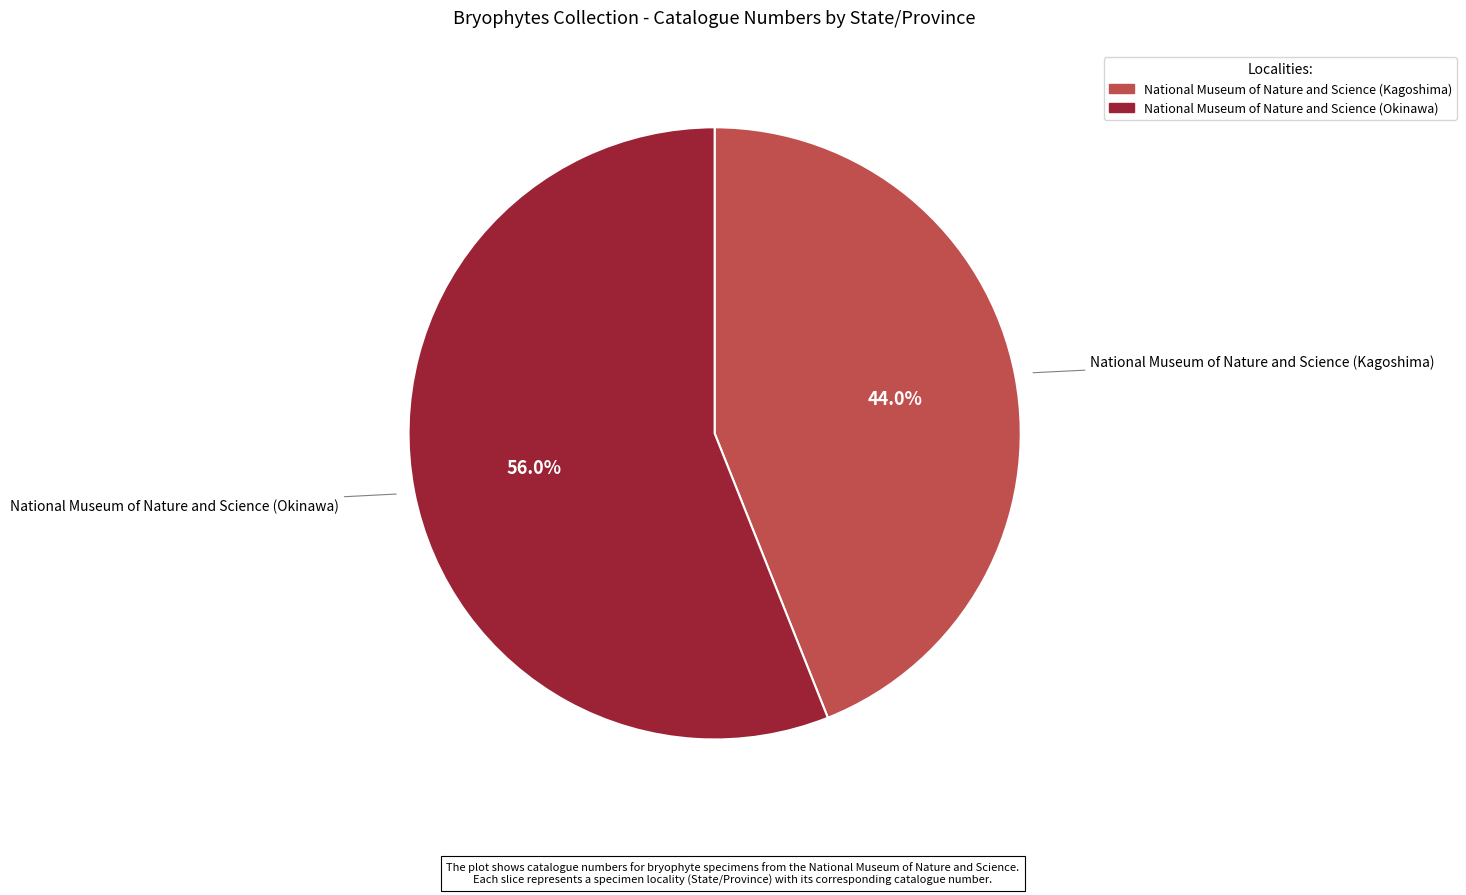

Is it true that National Museum of Nature and Science (Kagoshima) is 44% of the pie?

True